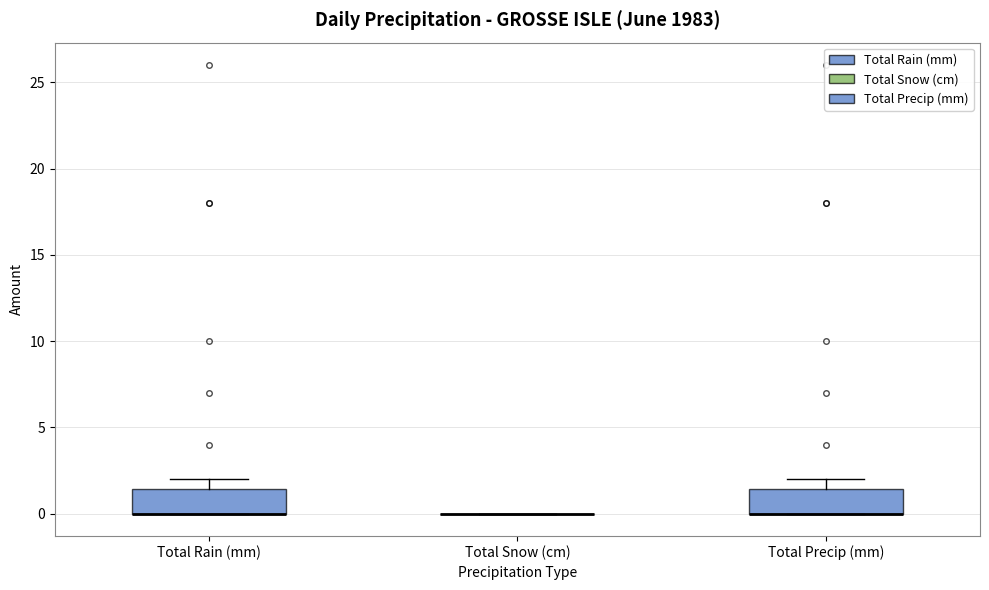

Reading left to right, read every box against the y-axis: the position of its median line, the range the box covers, and the ends of its whiskers. The values are not printed on the chart, so give them approximately, as read against the axis.

Total Rain (mm): median 0.0 (drawn on the box's lower edge), box 0.0 to 1.5, whiskers 0.0 to 2.0
Total Snow (cm): box collapsed to a line at 0.0, whiskers 0.0 to 0.0
Total Precip (mm): median 0.0 (drawn on the box's lower edge), box 0.0 to 1.5, whiskers 0.0 to 2.0